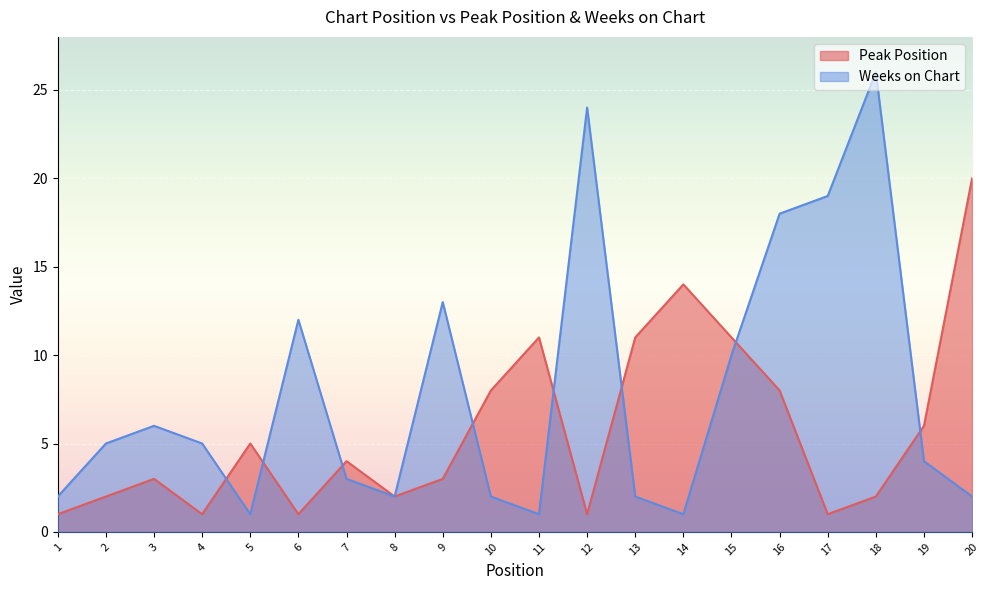

What is the minimum value for Peak Position?

1